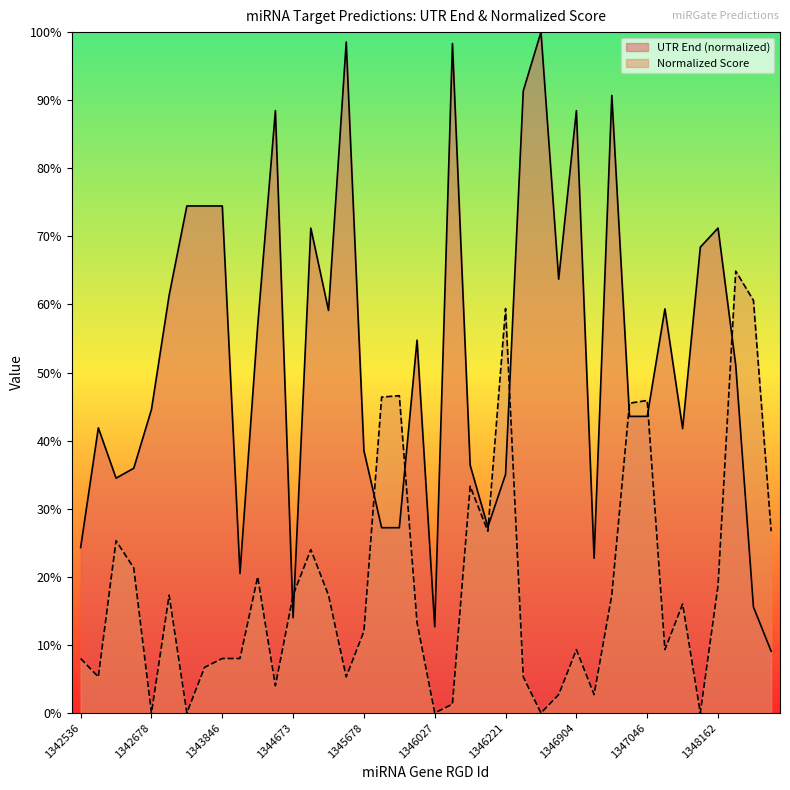

How many interior local valleys does the Normalized Score series have?

11